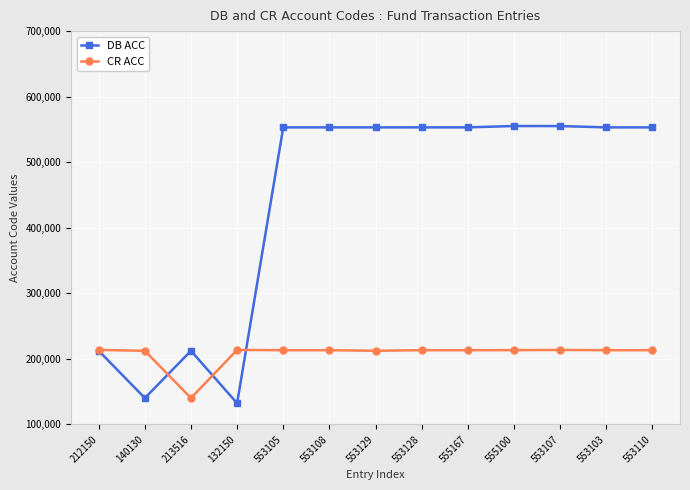

What are all the series names shown in the legend?

DB ACC, CR ACC